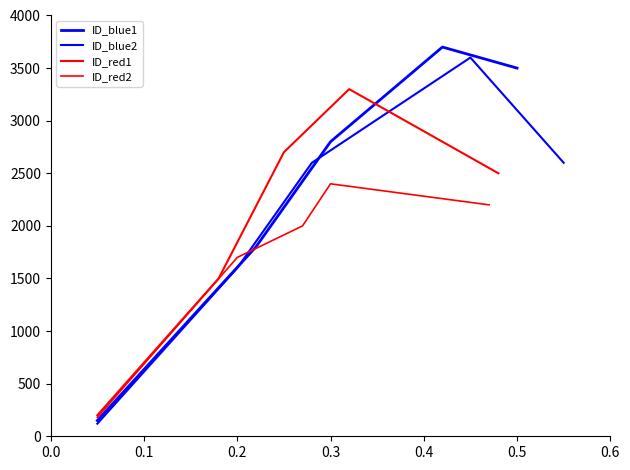

What is the average value of the ID_red2 series?

1696